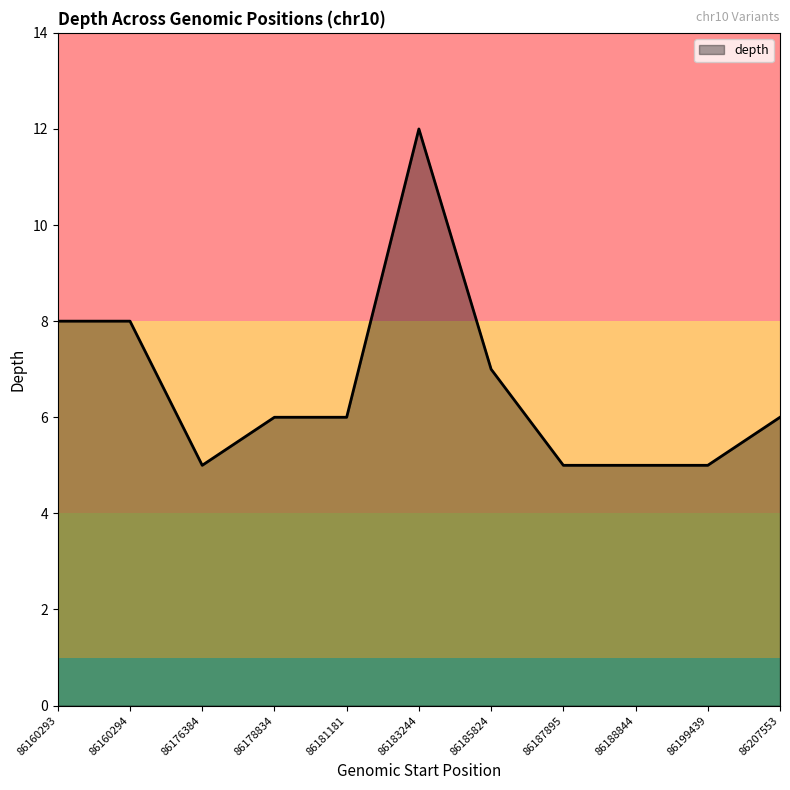

What is the difference between the values at 86185824 and 86188844?

2